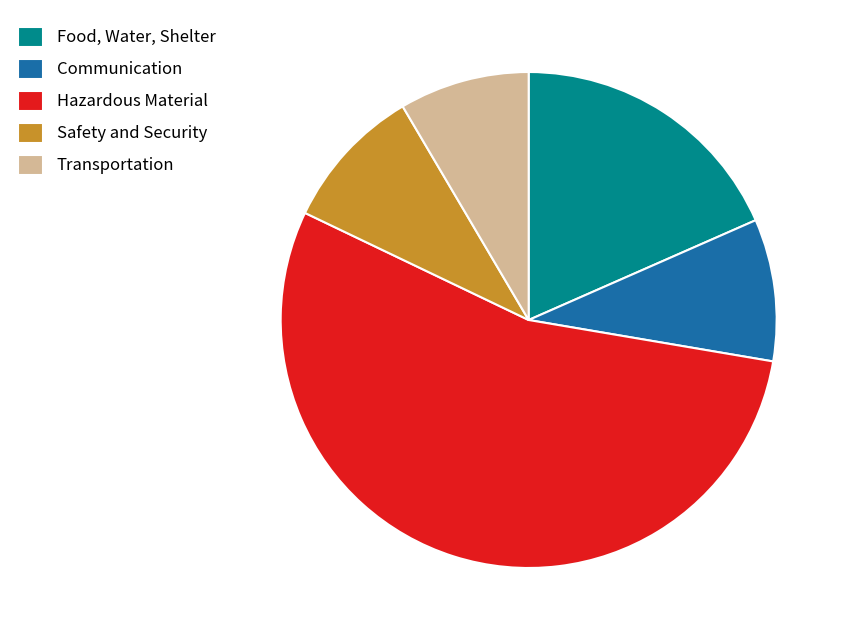

Is it true that Food, Water, Shelter is 11% of the pie?

False